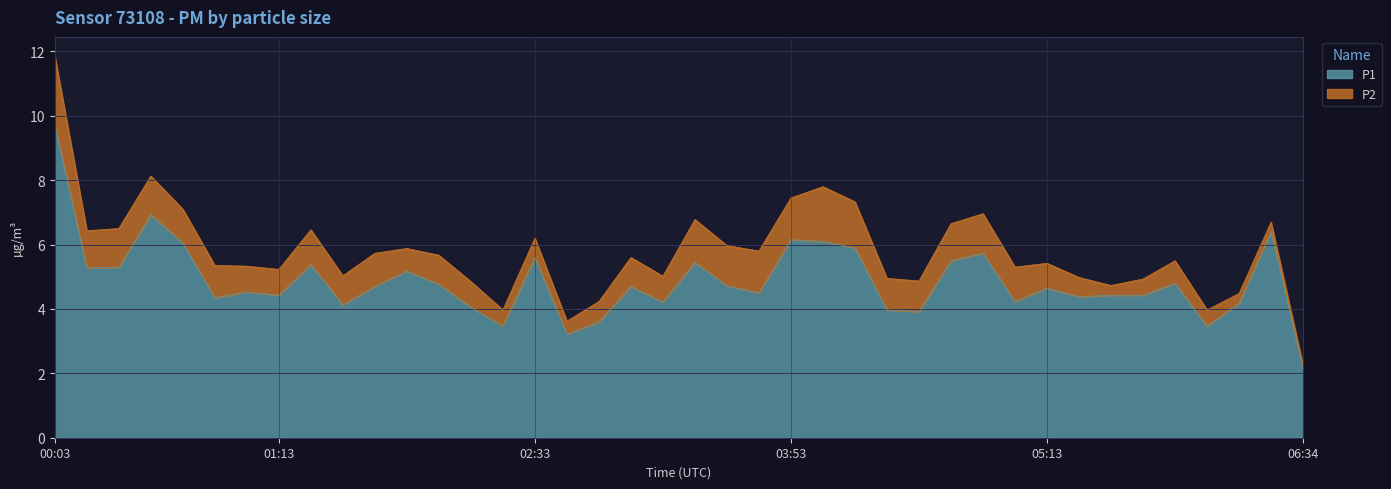

How many interior local valleys (lower than both neighbors) does the data have?

12